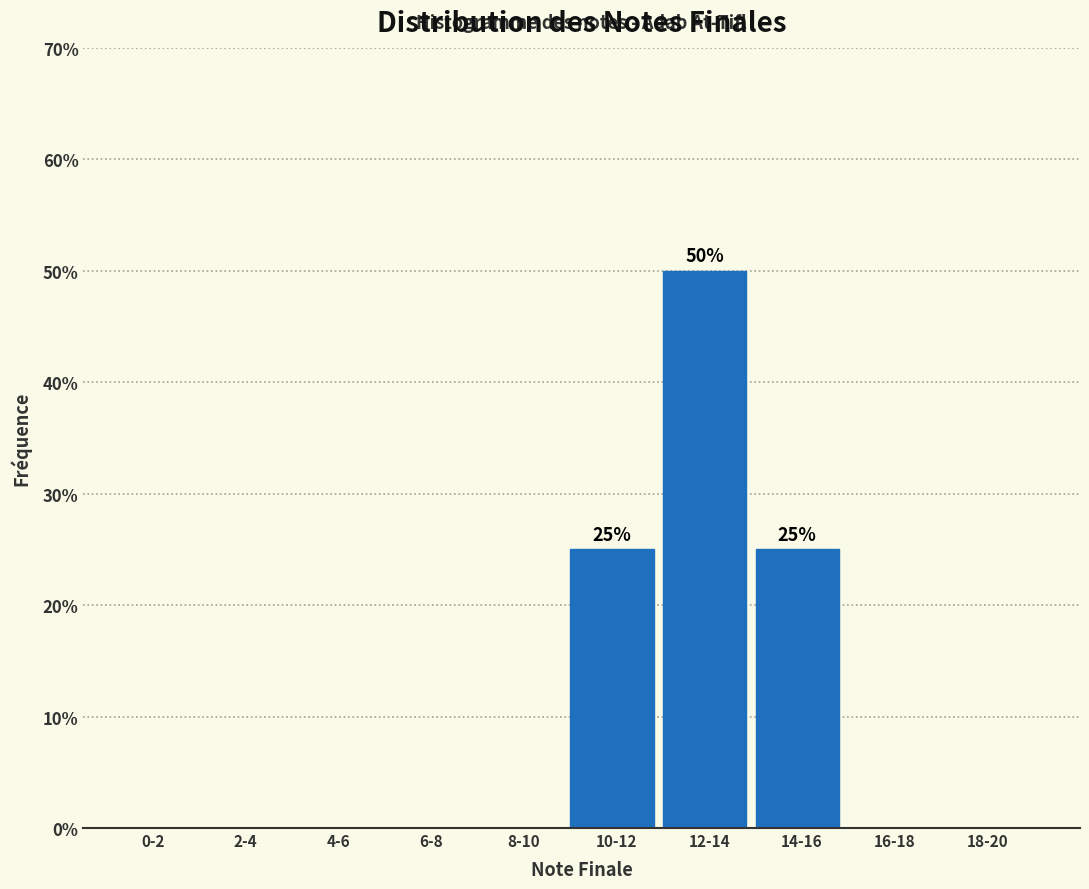

Reading right to left, transcribe all the data shown in this chart.

18-20=0	16-18=0	14-16=25	12-14=50	10-12=25	8-10=0	6-8=0	4-6=0	2-4=0	0-2=0